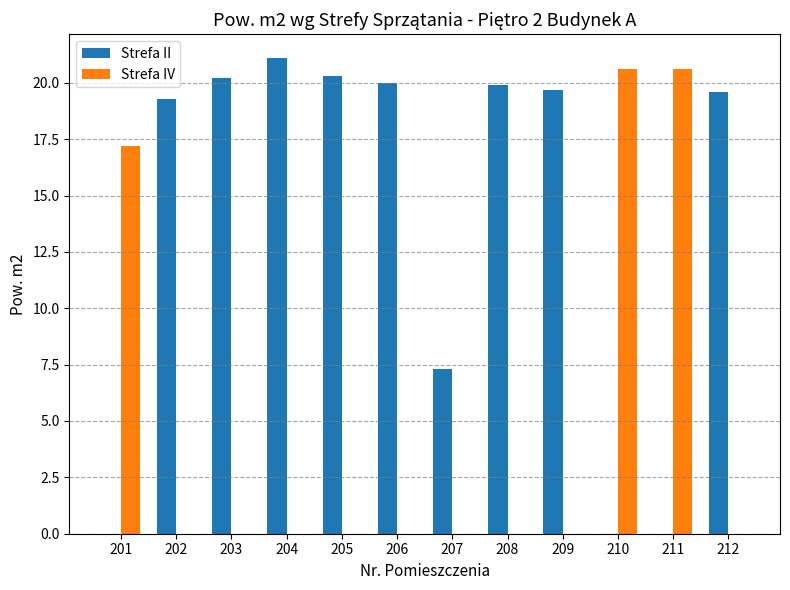

Is the value of Strefa II at 203 greater than the value of Strefa IV at 205?

Yes